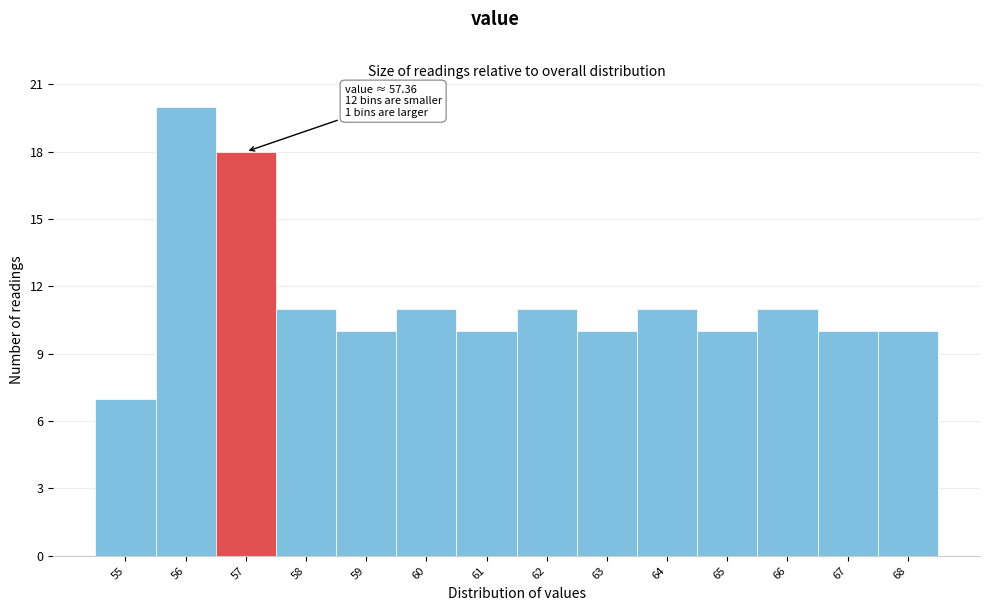

Reading left to right, list all the values displayed in this chart.

7	20	18	11	10	11	10	11	10	11	10	11	10	10